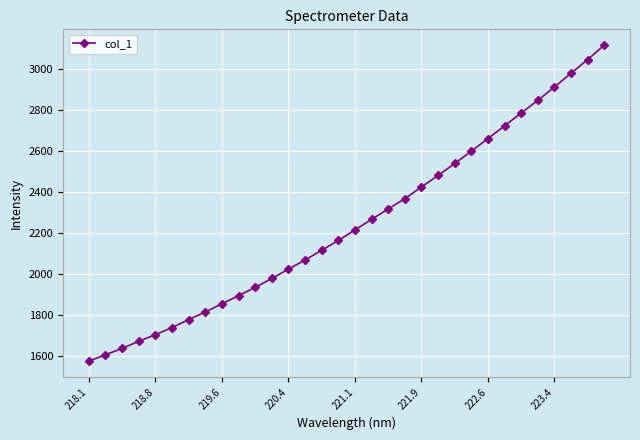

How many values exceed 2215?

16